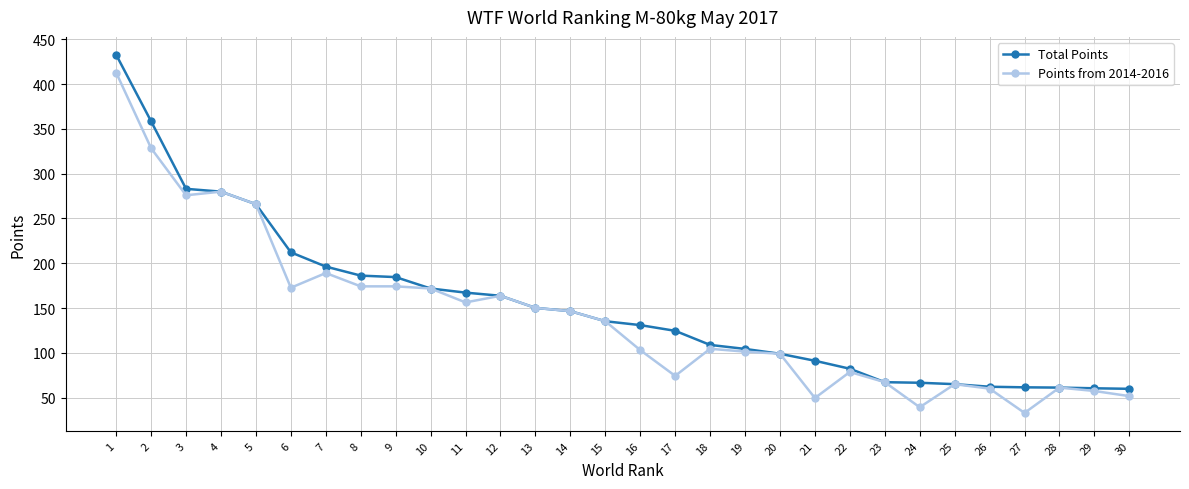

How many values in the Total Points series are below 135?

15